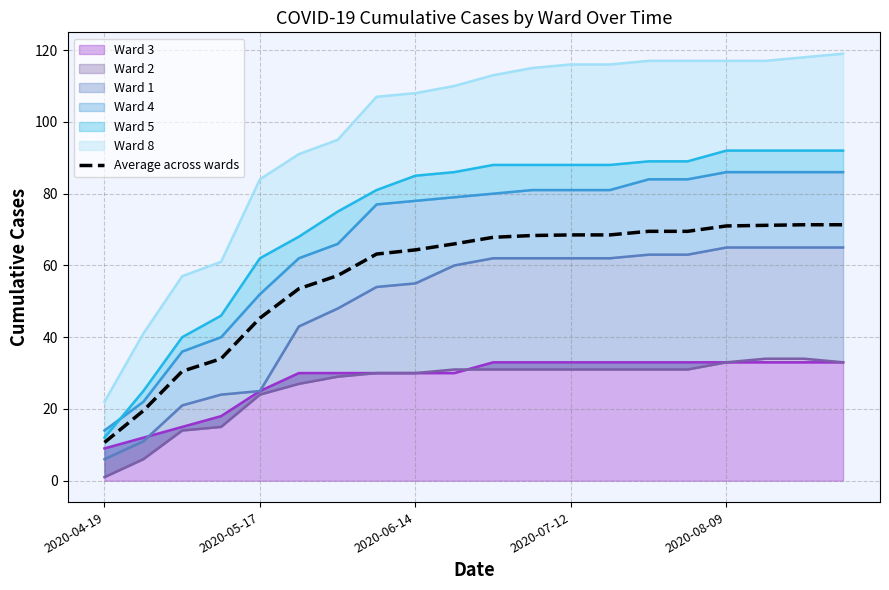

Reading left to right, what are all the values shown in this chart?

10.7	19.5	30.5	34.0	45.3	53.5	57.2	63.2	64.3	66.0	67.8	68.3	68.5	68.5	69.5	69.5	71.0	71.2	71.3	71.3